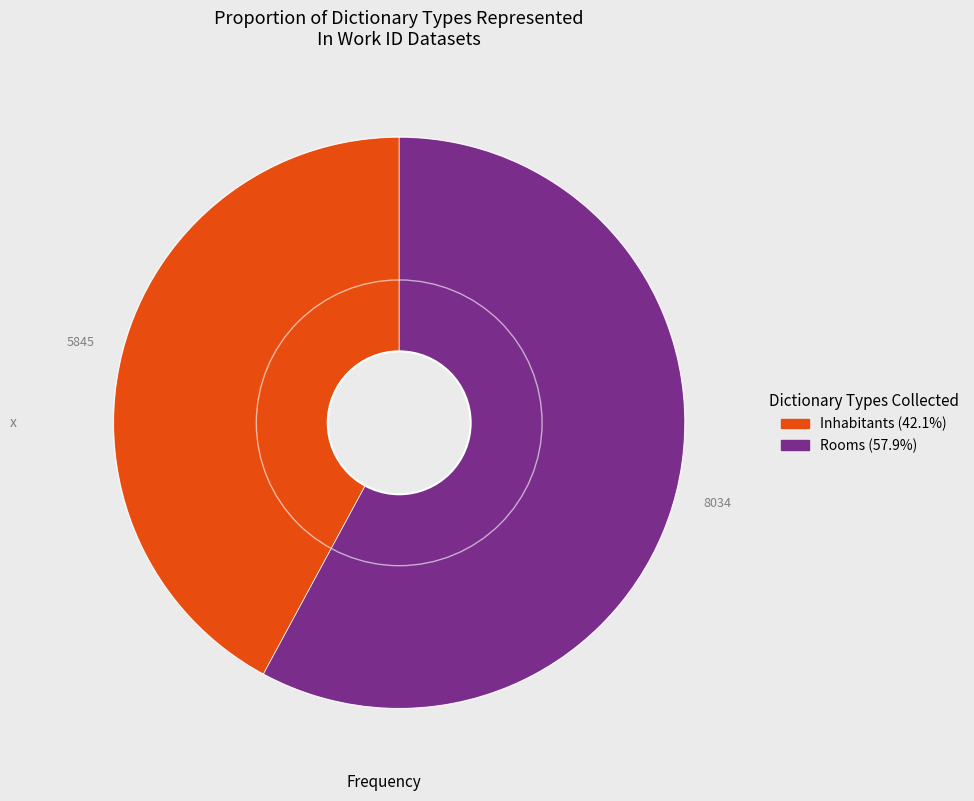

True or false: Inhabitants accounts for 56% of the total.

False